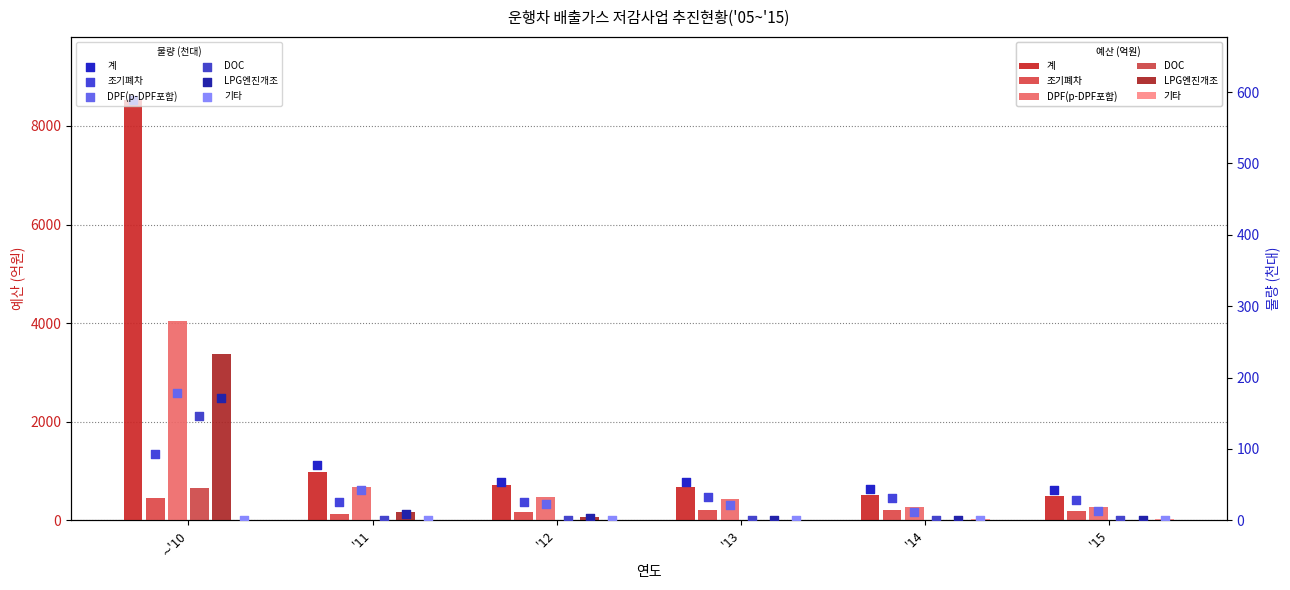

Which series contains the lowest Y value?

DOC